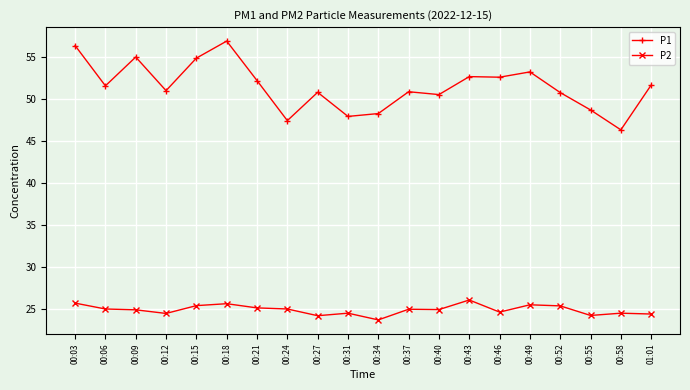

Rank the series by their maximum value, from highest to lowest.

P1, P2